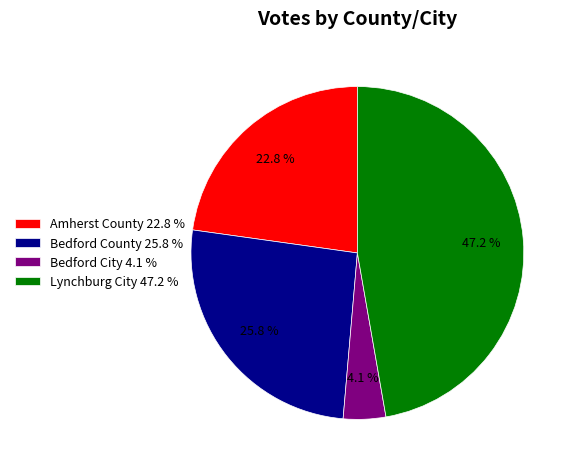

How many slices are in this pie chart?

4